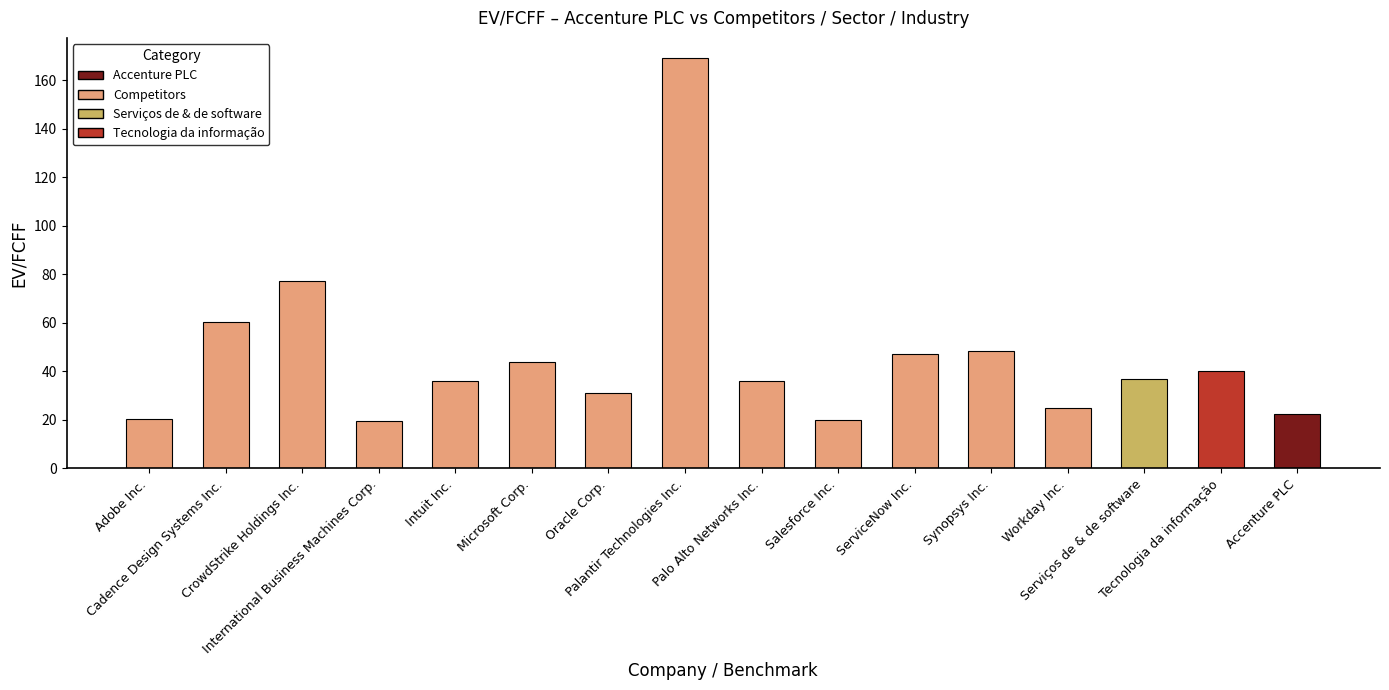

What is the smallest value displayed?

19.5